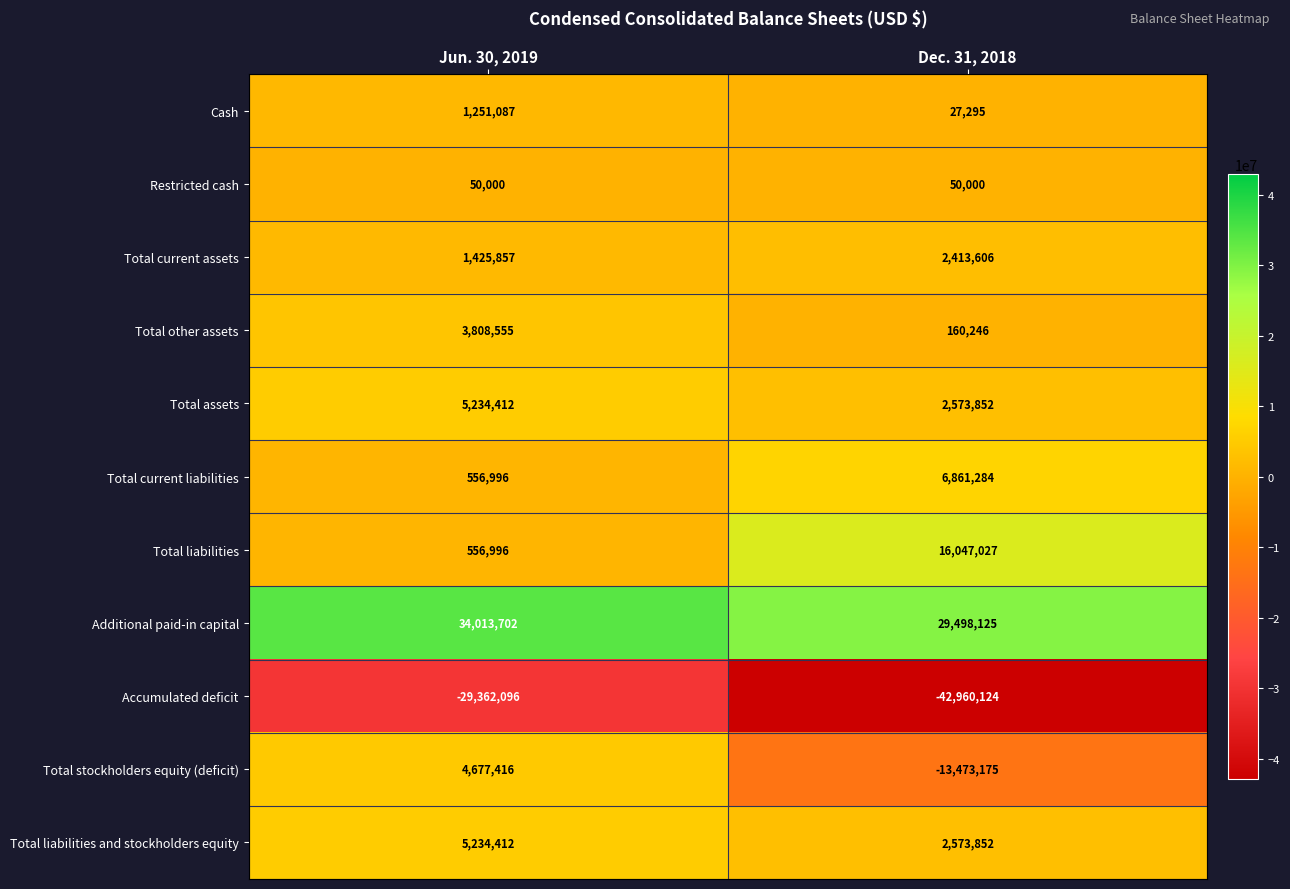

What is the sum of the Restricted cash values at Jun. 30, 2019 and Dec. 31, 2018?

100000